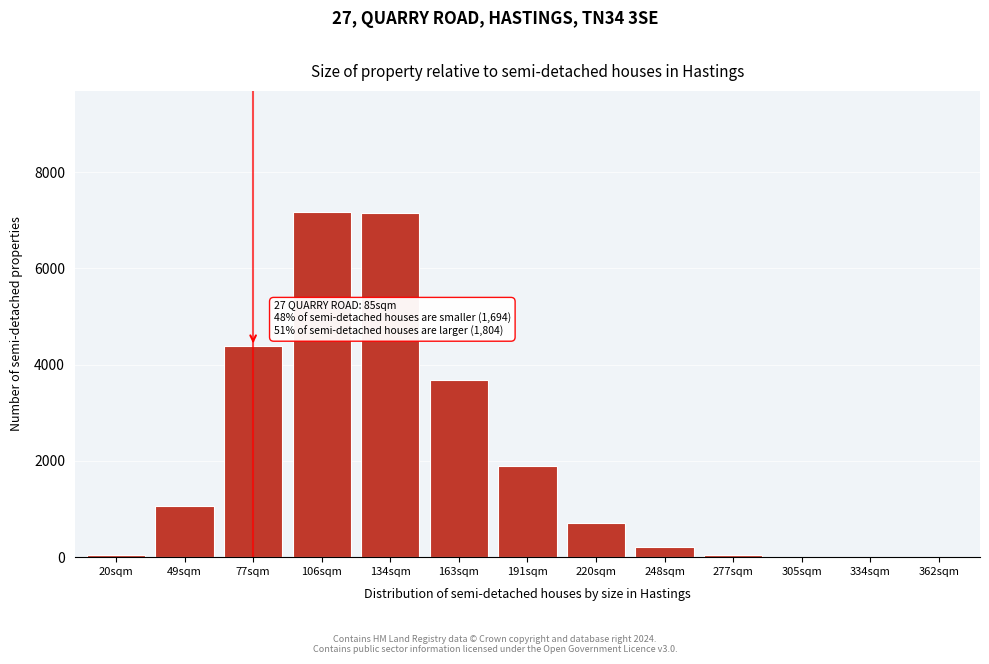

The value at 191sqm is 2887.7. True or false?

False